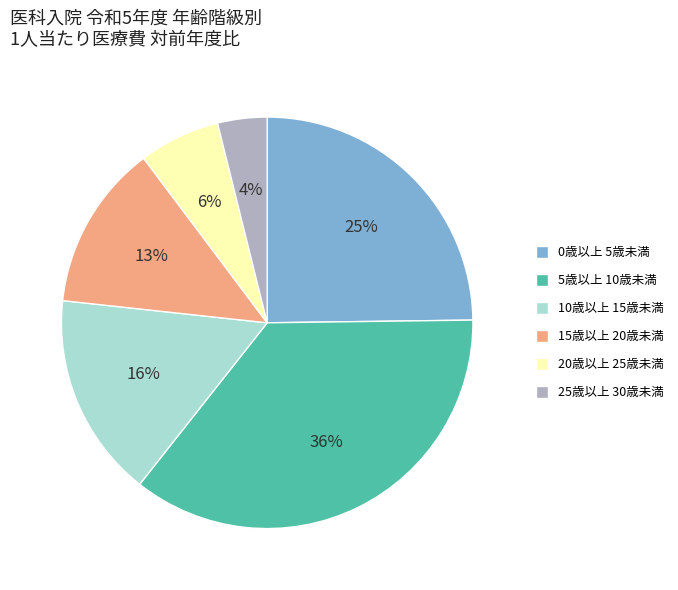

Approximately how many times larger is the value at 15歳以上 20歳未満 compared to 0歳以上 5歳未満?

0.5